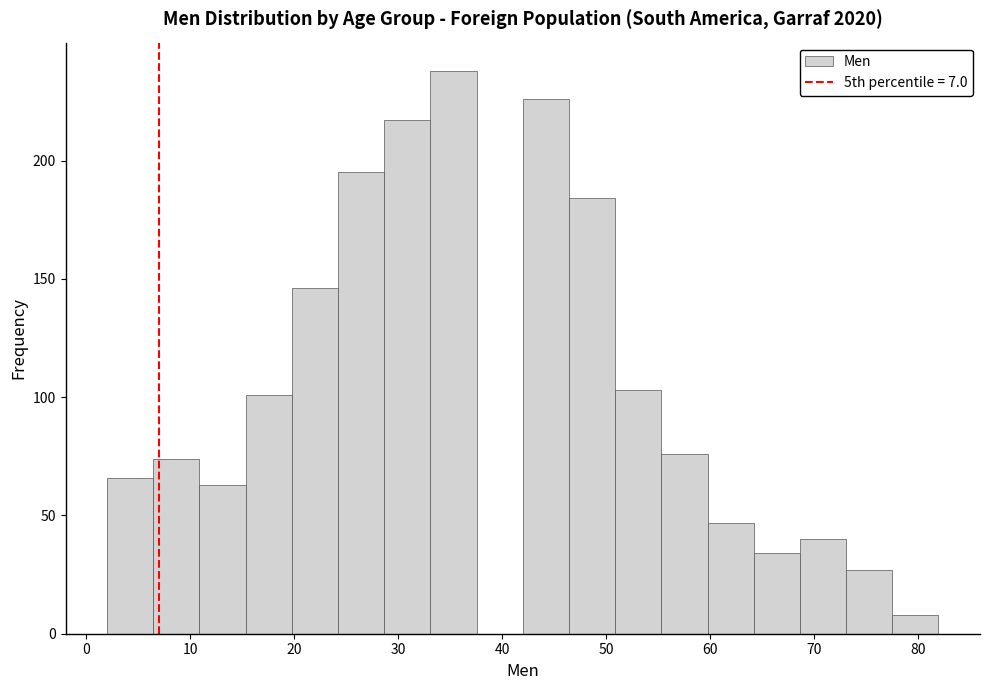

How tall is the bar that spans 15 to 20 on the x-axis? Neither the bar edges nor the heights are printed on the chart, so give them approximately, as read against the axes.

100